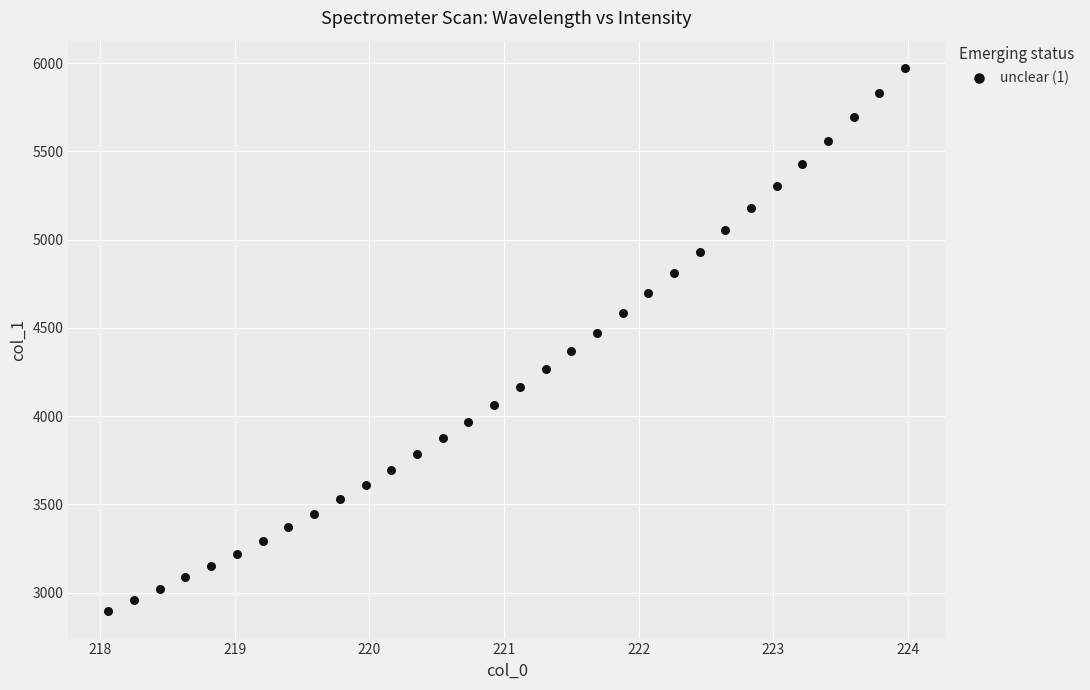

What is the range of X values (max minus min)?

5.9